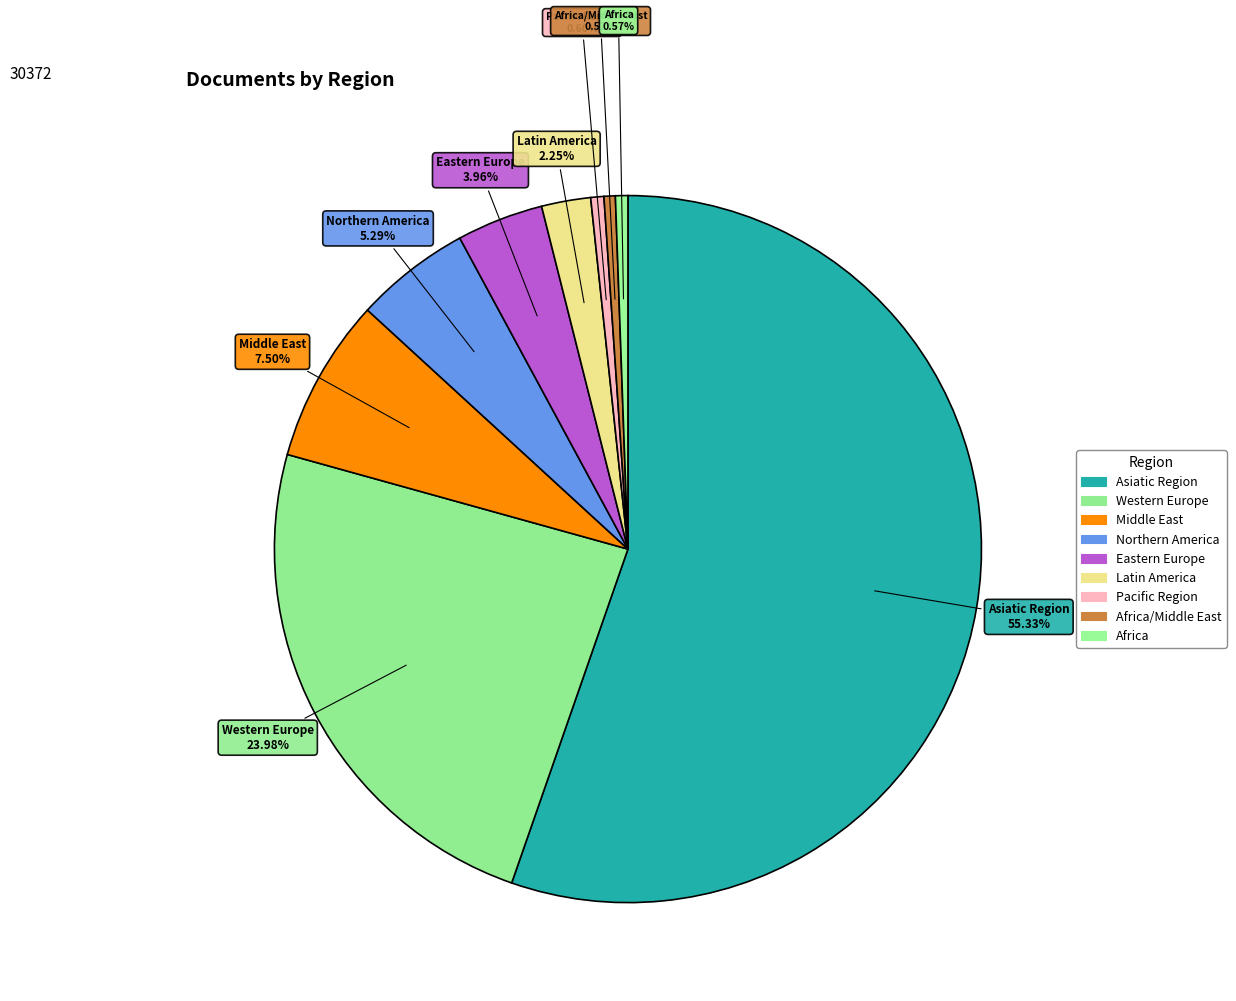

What percentage do Latin America and Asiatic Region together represent?

57.6%